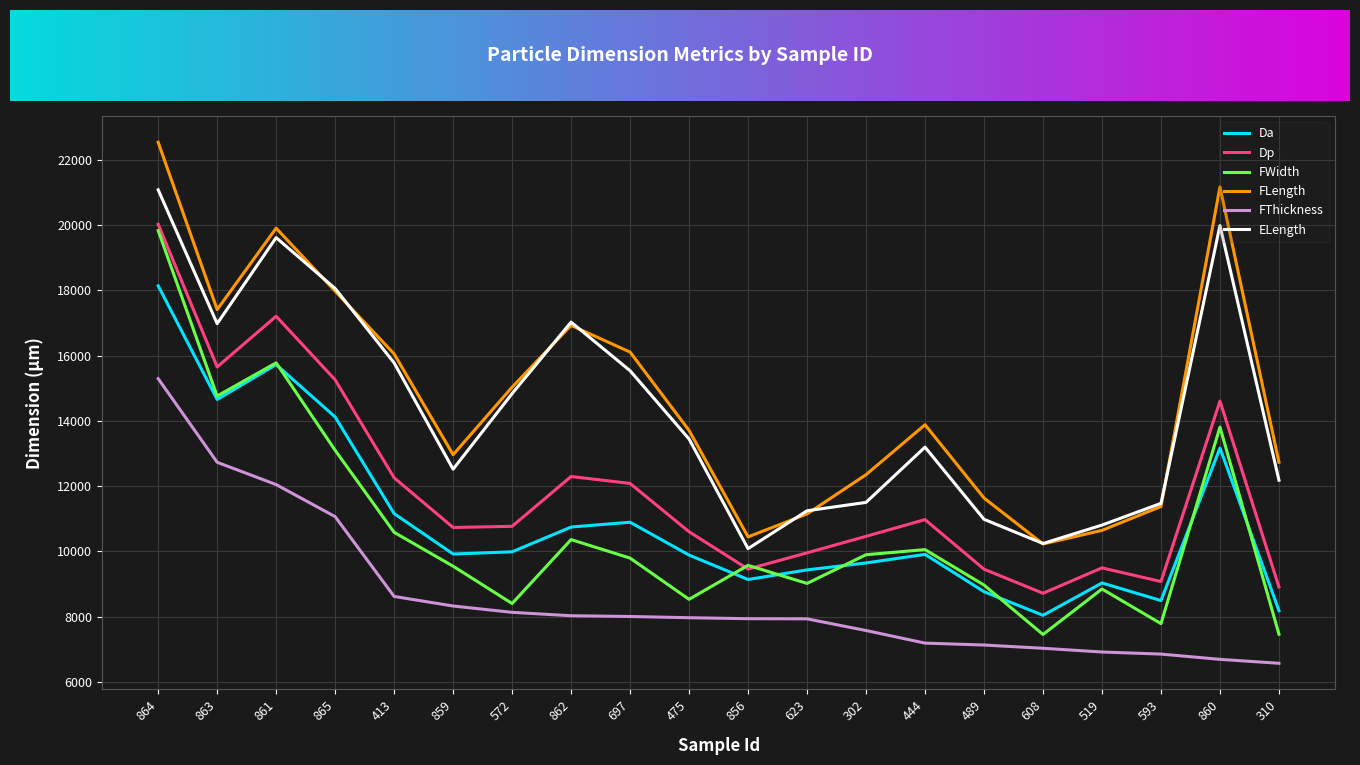

At which category does the chart reach its peak across all series?

864